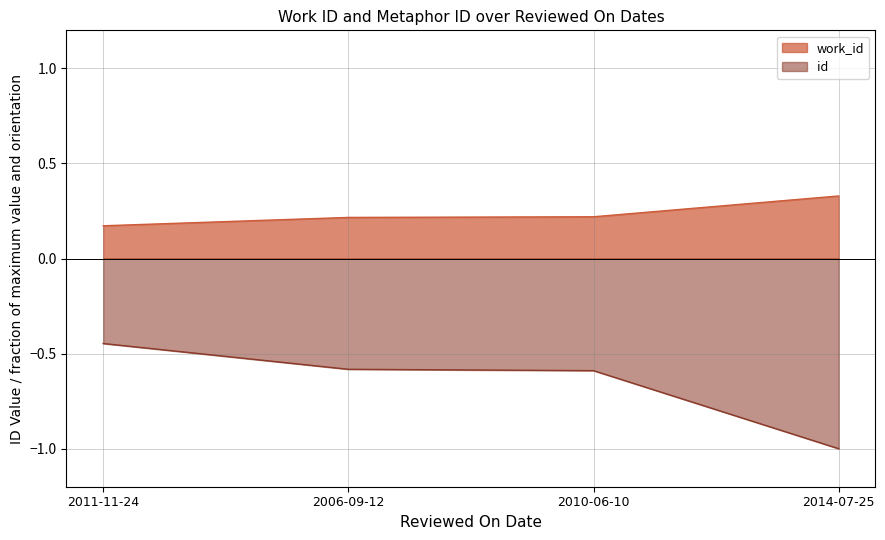

List the series in order of their peak value, lowest first.

id, work_id